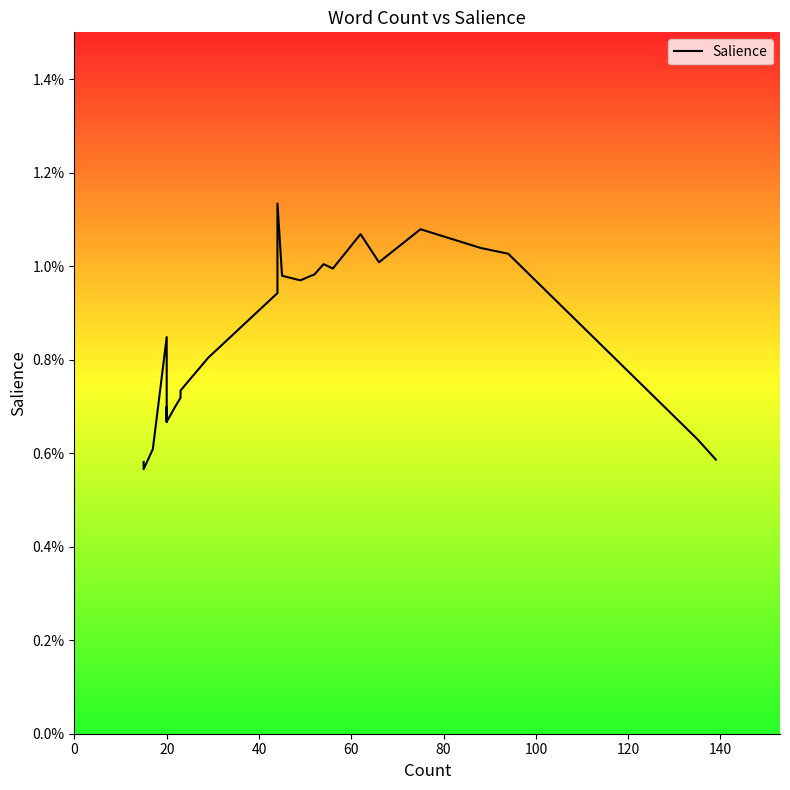

Does the chart display data point markers on the line(s)?

No